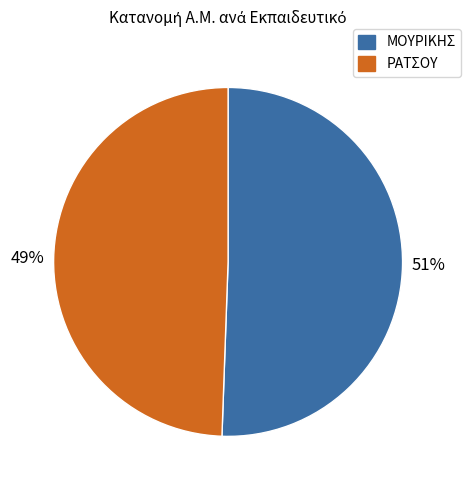

Between ΜΟΥΡΙΚΗΣ and ΡΑΤΣΟΥ, which is larger?

ΜΟΥΡΙΚΗΣ